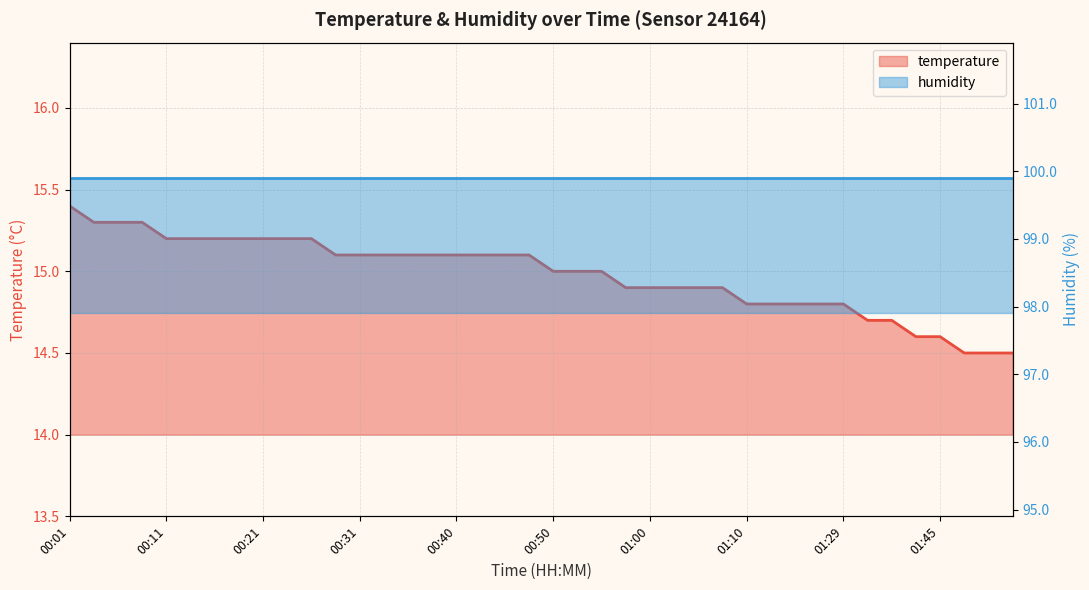

What is the value of the 31st point from the left?

14.8